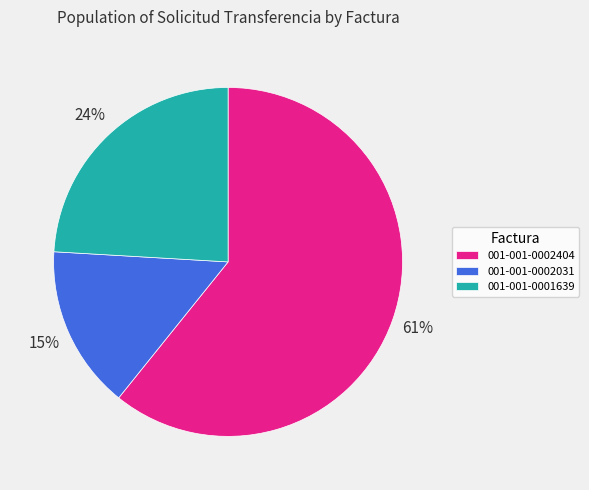

Is there a majority slice in this chart?

Yes